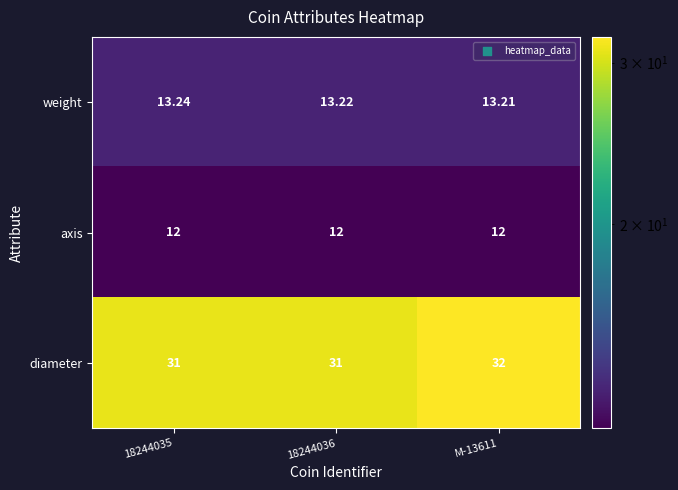

At M-13611, list the series in order from largest to smallest.

diameter, weight, axis